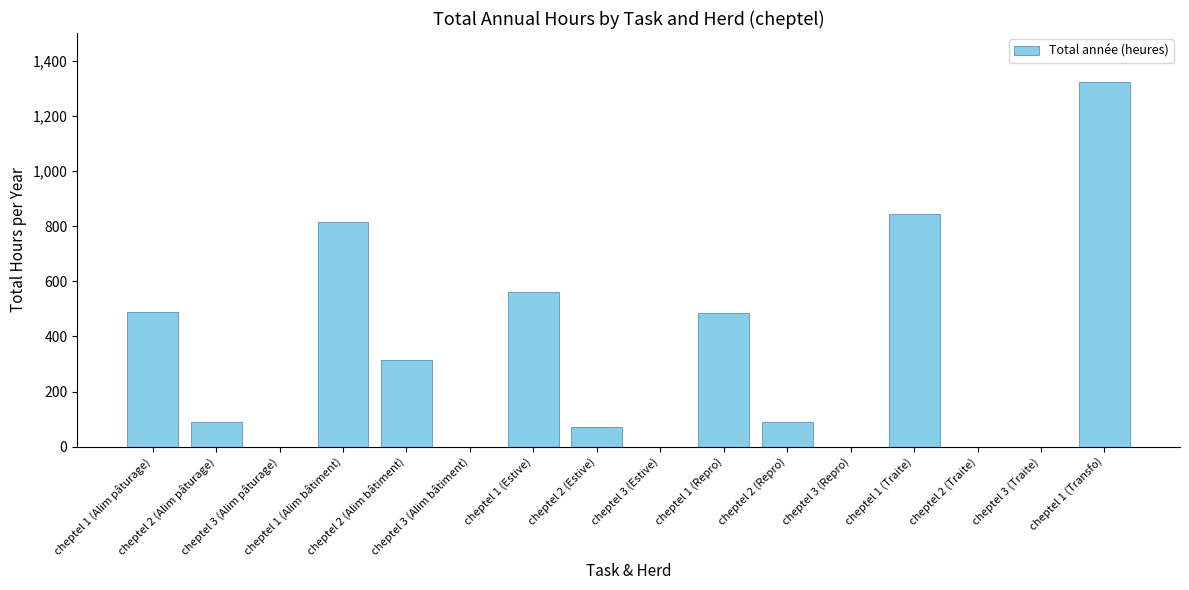

What is the maximum value shown in the chart?

1321.0